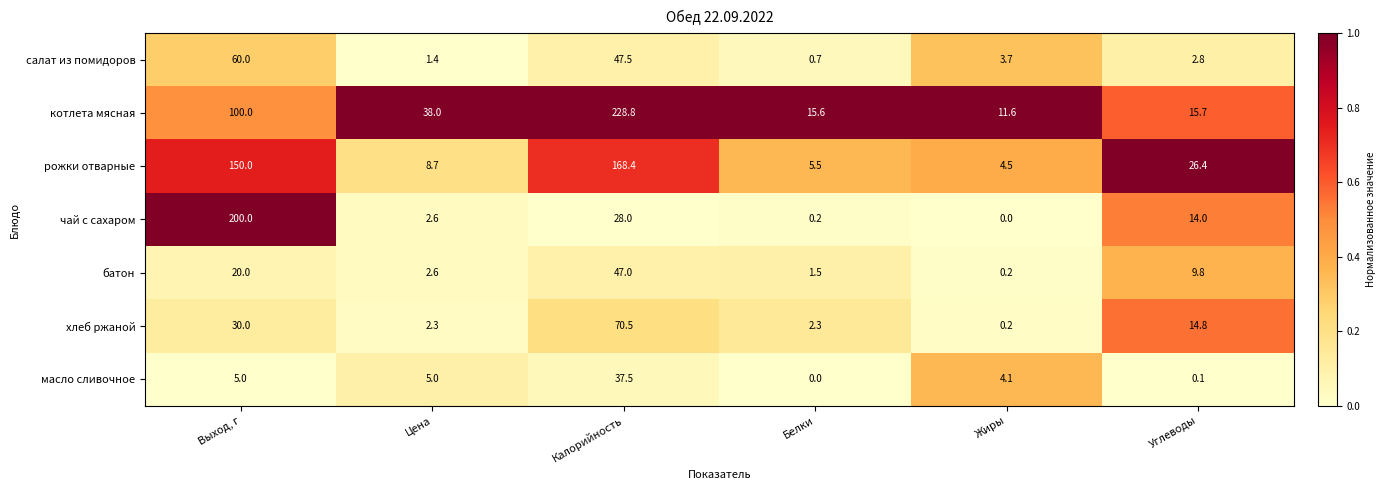

Count the number of categories in the chart.

6